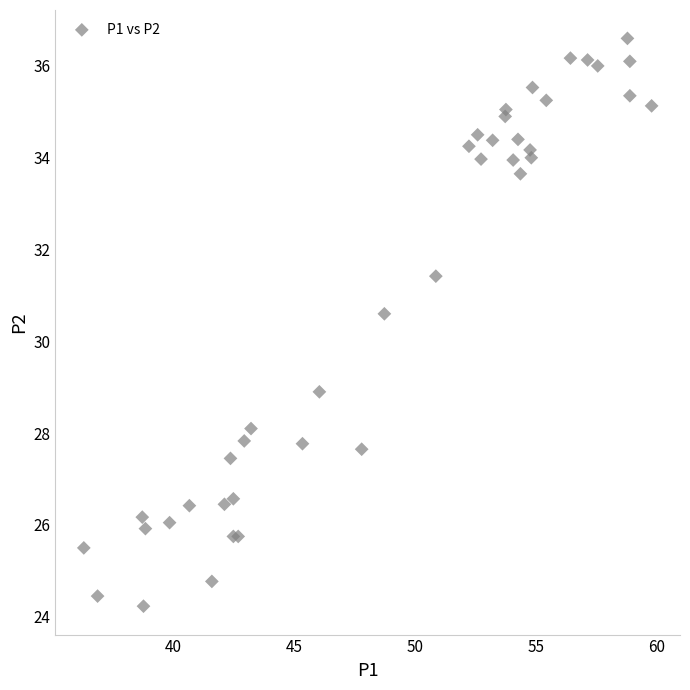

What Y value in the scatter plot is closest to 30?

30.6